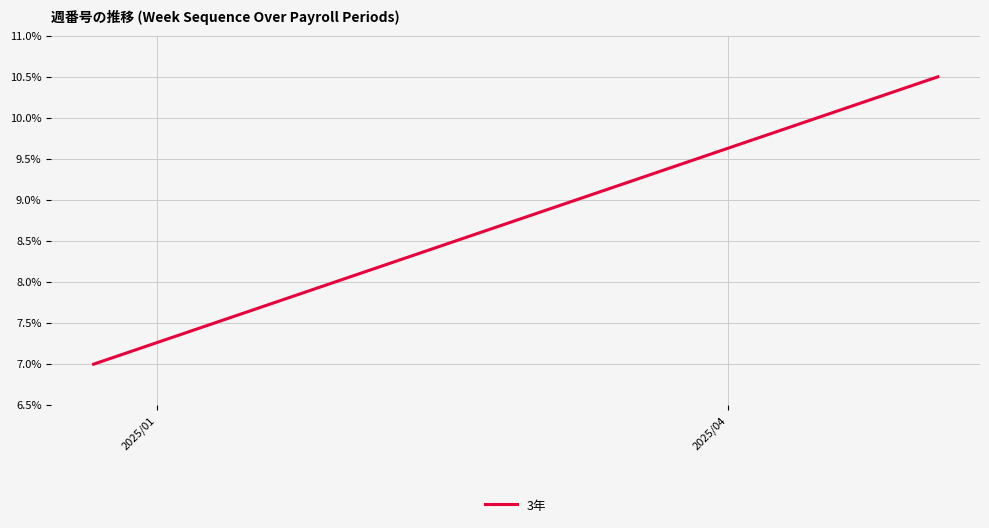

What is the difference between the maximum and minimum values?

3.5